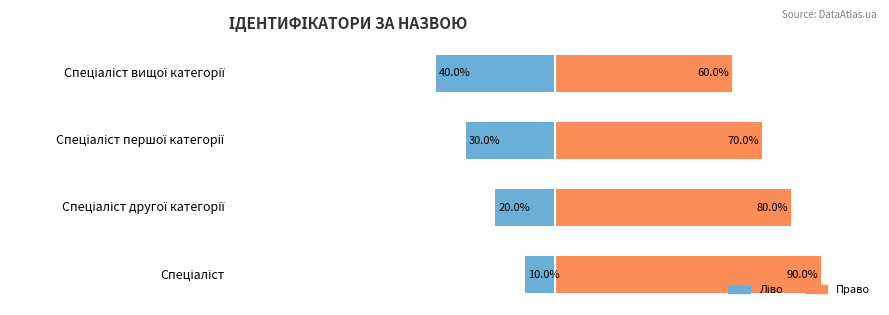

How many groups of bars are there?

4